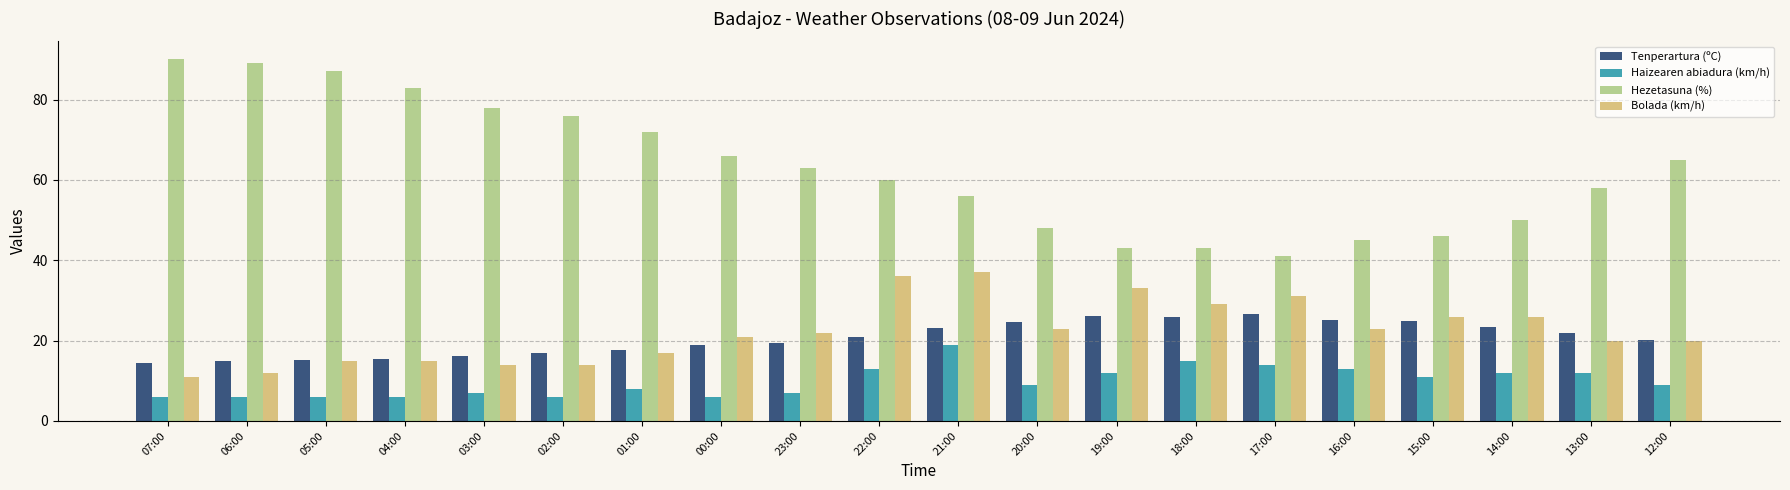

True or false: Haizearen abiadura (km/h) has a value of 9.8 at 04:00.

False